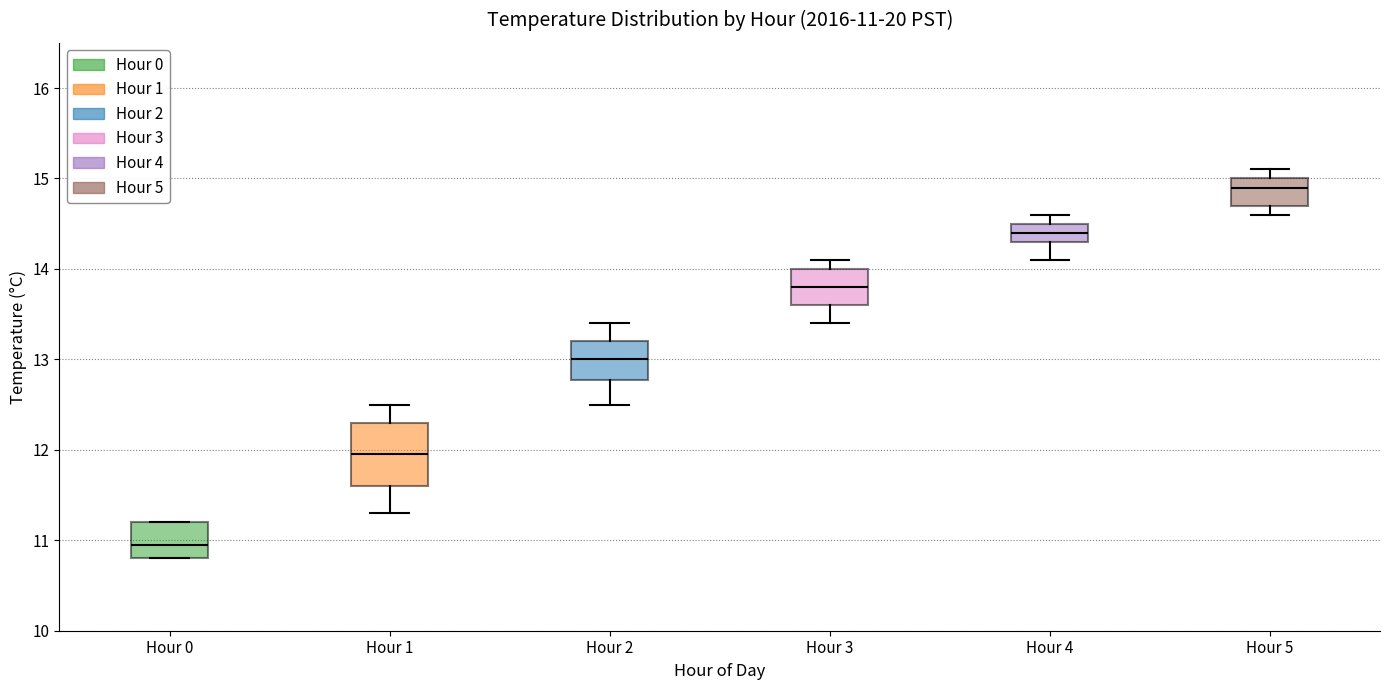

Which box's median line is the lowest?

Hour 0